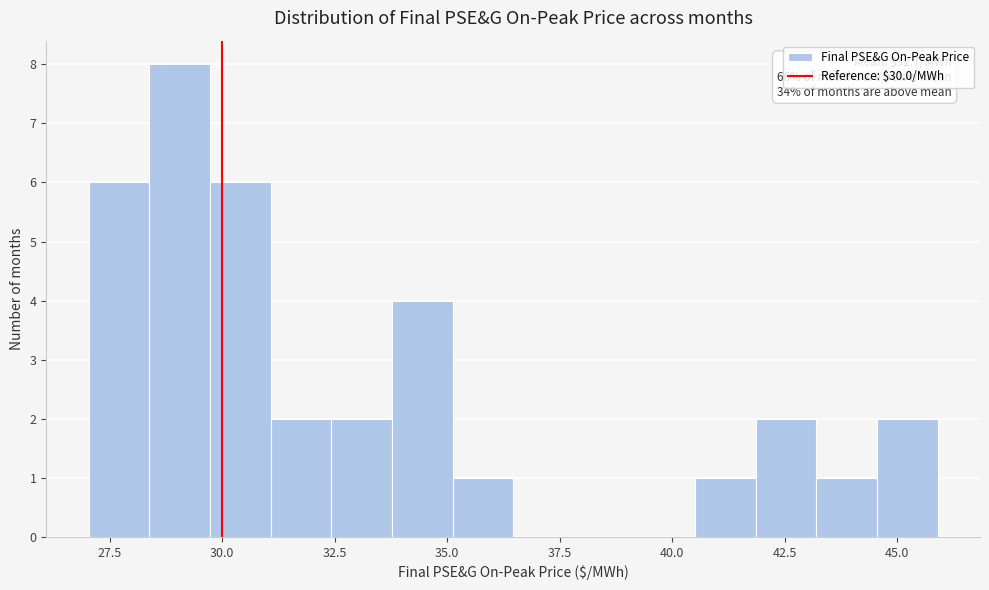

Read against the x-axis, roughly where is the centre of the tallest bar?

29.0